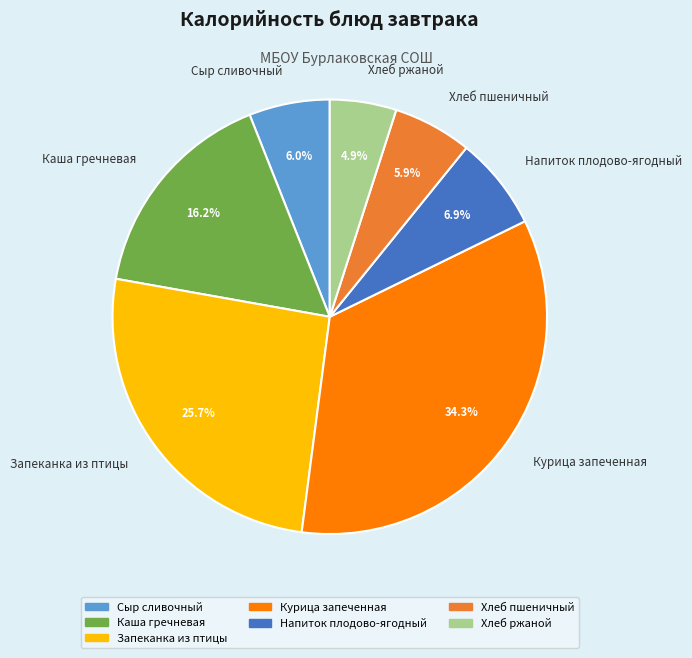

Which slice is the largest?

Курица запеченная